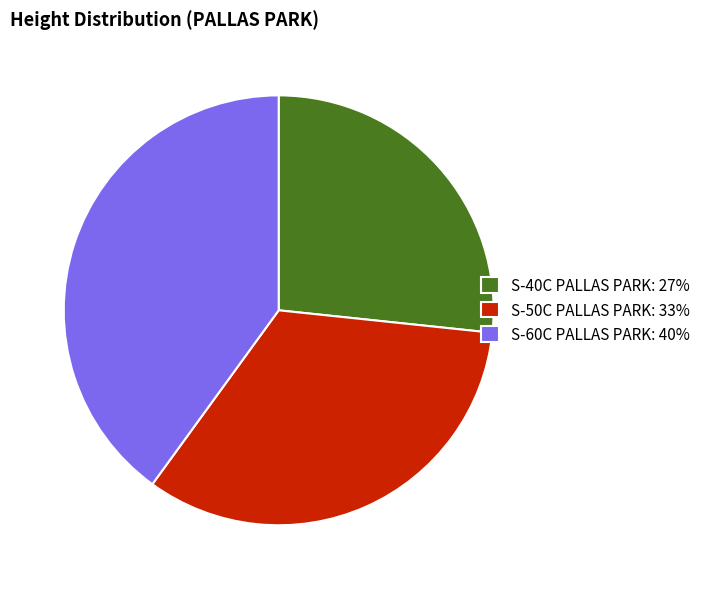

Rank the categories by value from lowest to highest.

S-40C PALLAS PARK, S-50C PALLAS PARK, S-60C PALLAS PARK